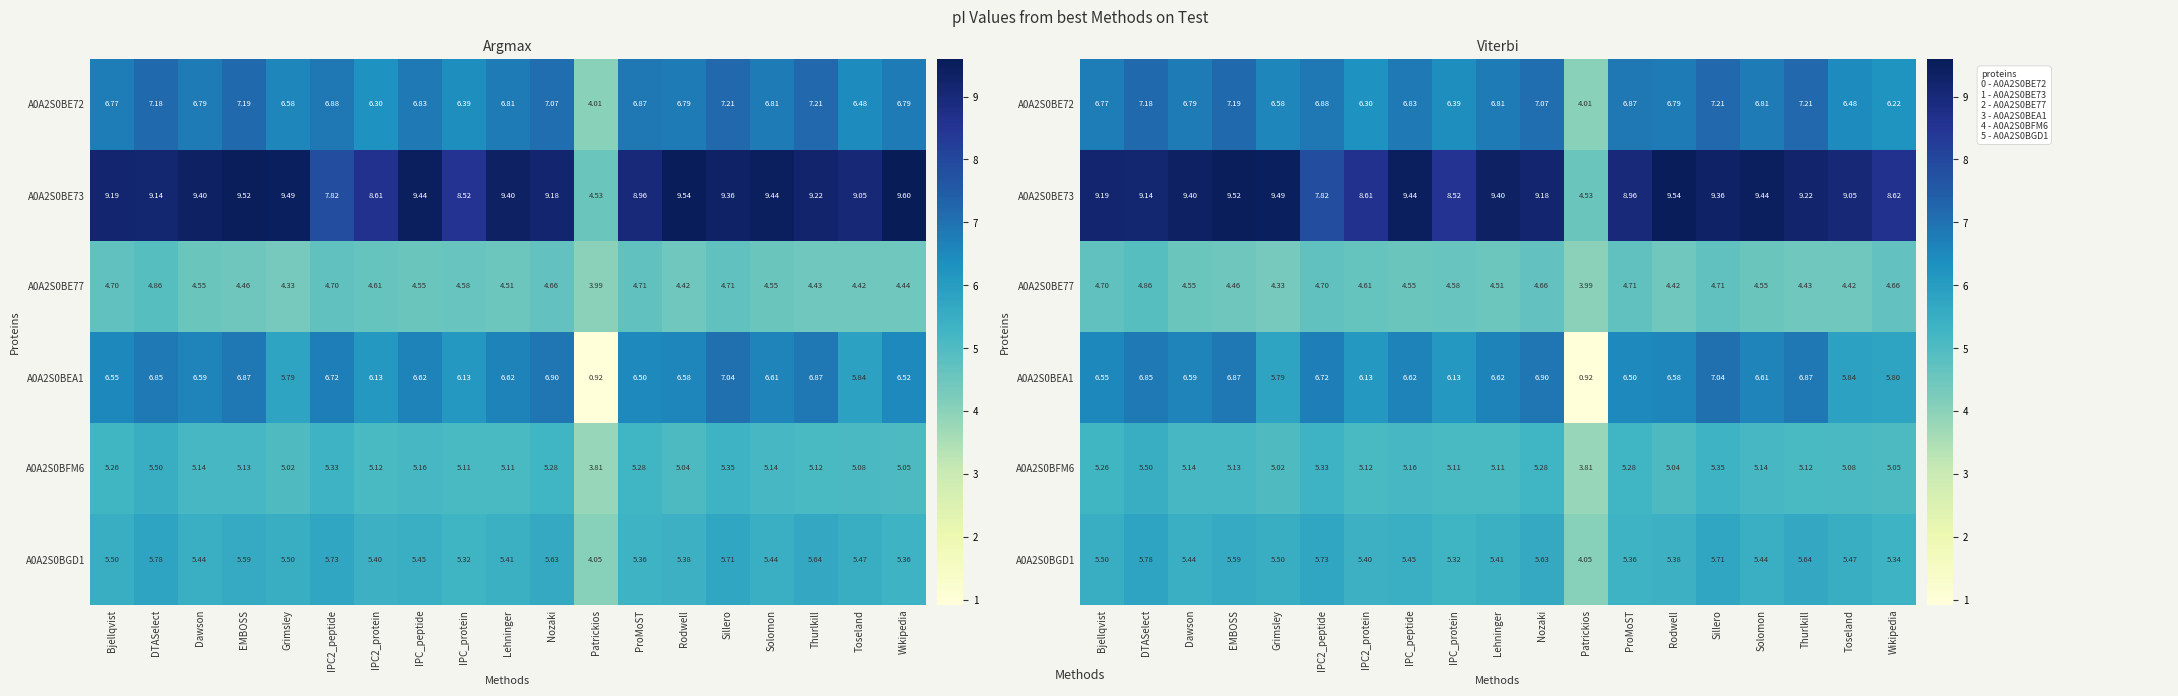

At which label is A0A2S0BE72 closest to 5?

Patrickios